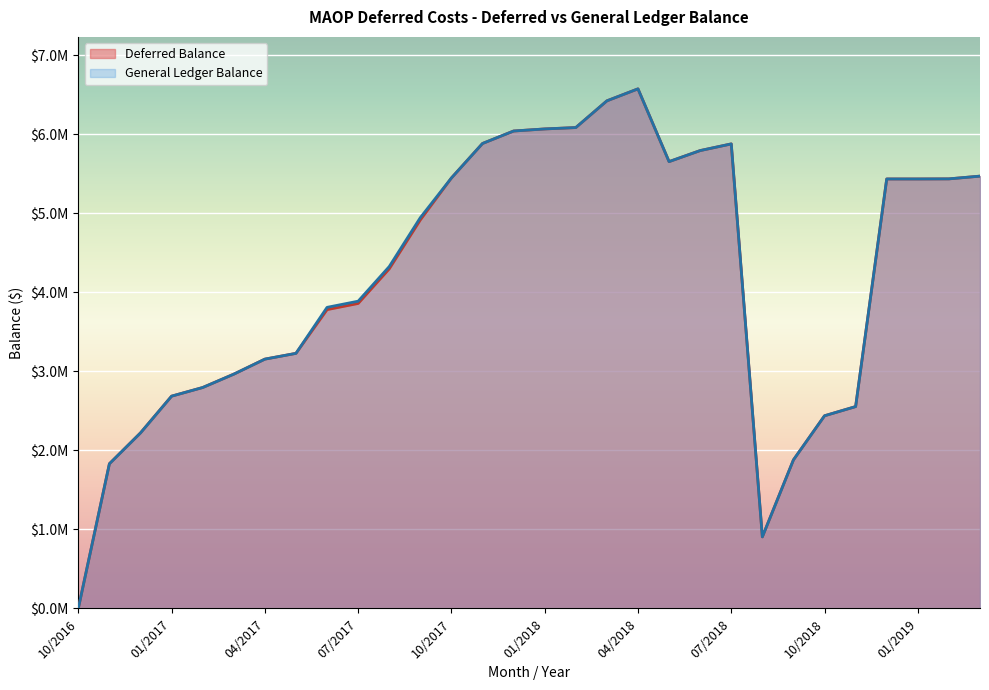

What is the greatest value displayed?

6572098.2